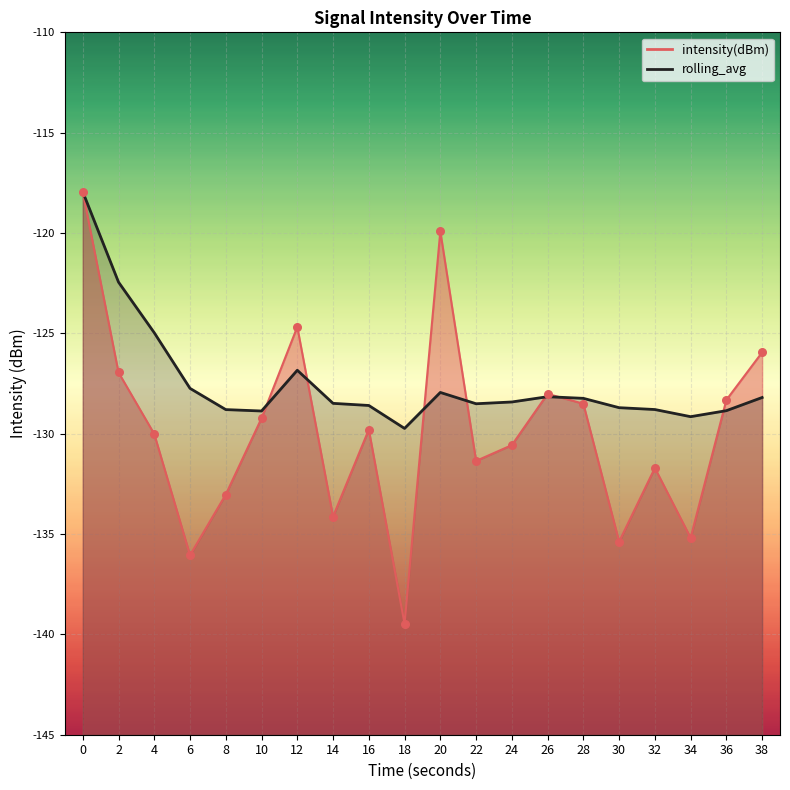

Is the value of intensity(dBm) at 28 greater than the value of rolling_avg at 34?

Yes